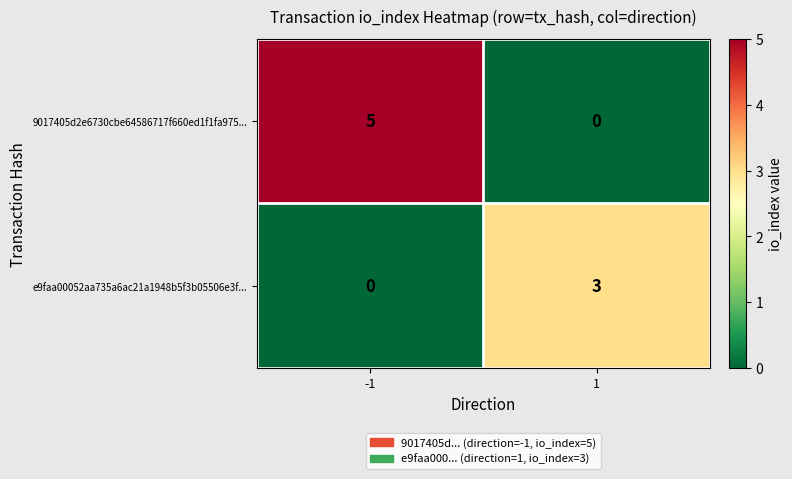

How many values in the 9017405d2e6730cbe64586717f660ed1f1fa975... series are below 5?

1